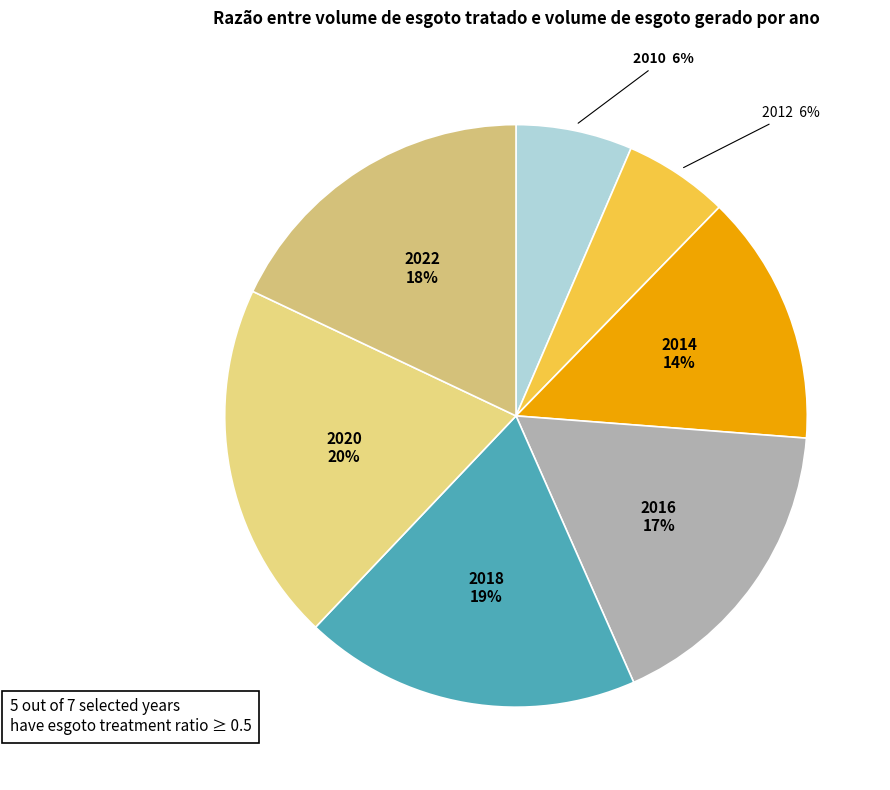

Count the number of slices in the pie.

7